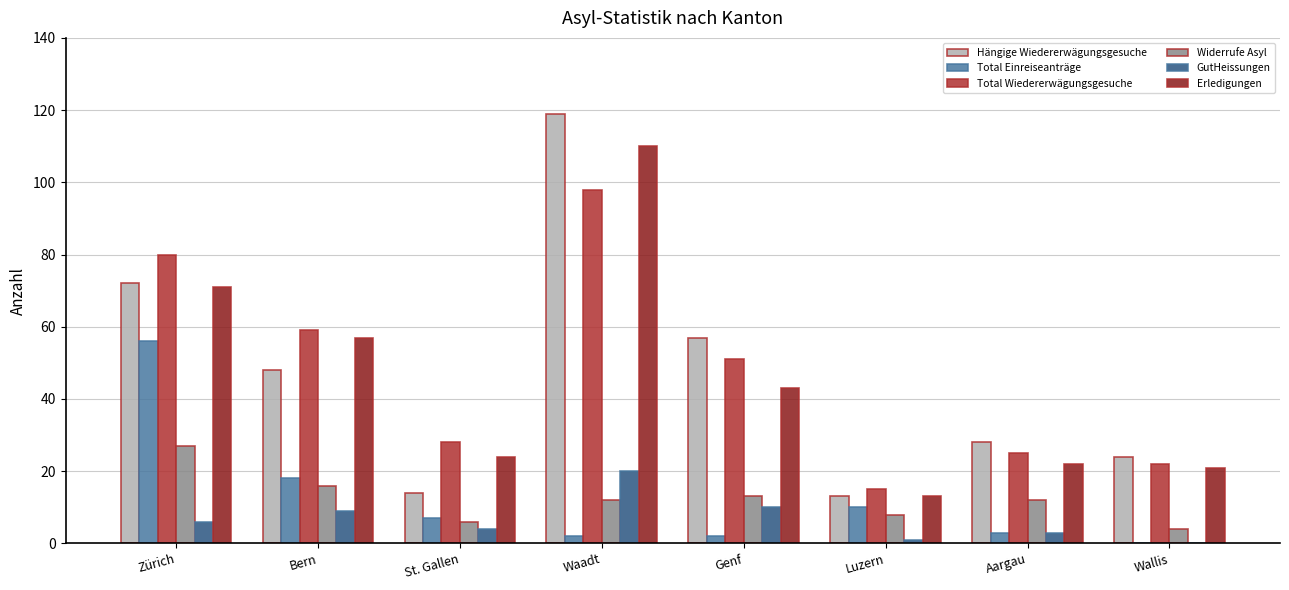

Reading left to right, what are all the values shown in this chart?

Hängige Wiedererwägungsgesuche: 72	48	14	119	57	13	28	24
Total Einreiseanträge: 56	18	7	2	2	10	3	0
Total Wiedererwägungsgesuche: 80	59	28	98	51	15	25	22
Widerrufe Asyl: 27	16	6	12	13	8	12	4
GutHeissungen: 6	9	4	20	10	1	3	0
Erledigungen: 71	57	24	110	43	13	22	21